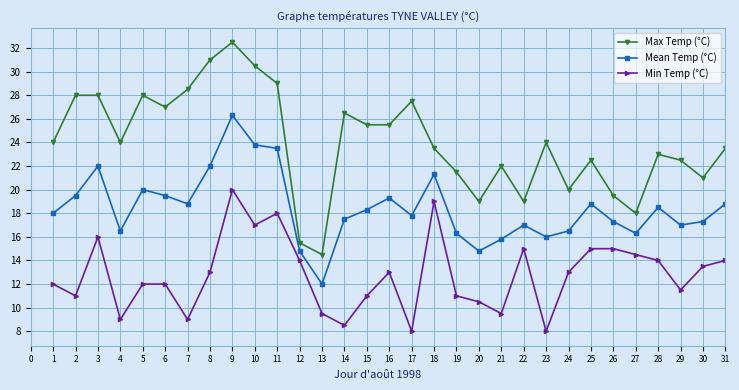

At which category does Min Temp (°C) reach its first local valley?

2